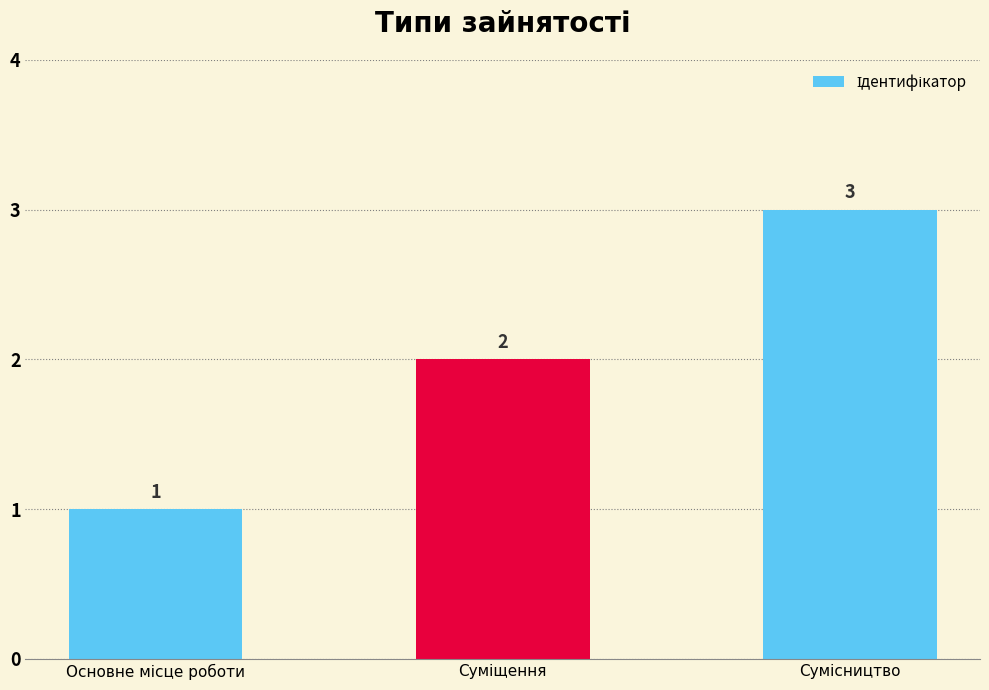

Count the values in the range 1 to 3.

3